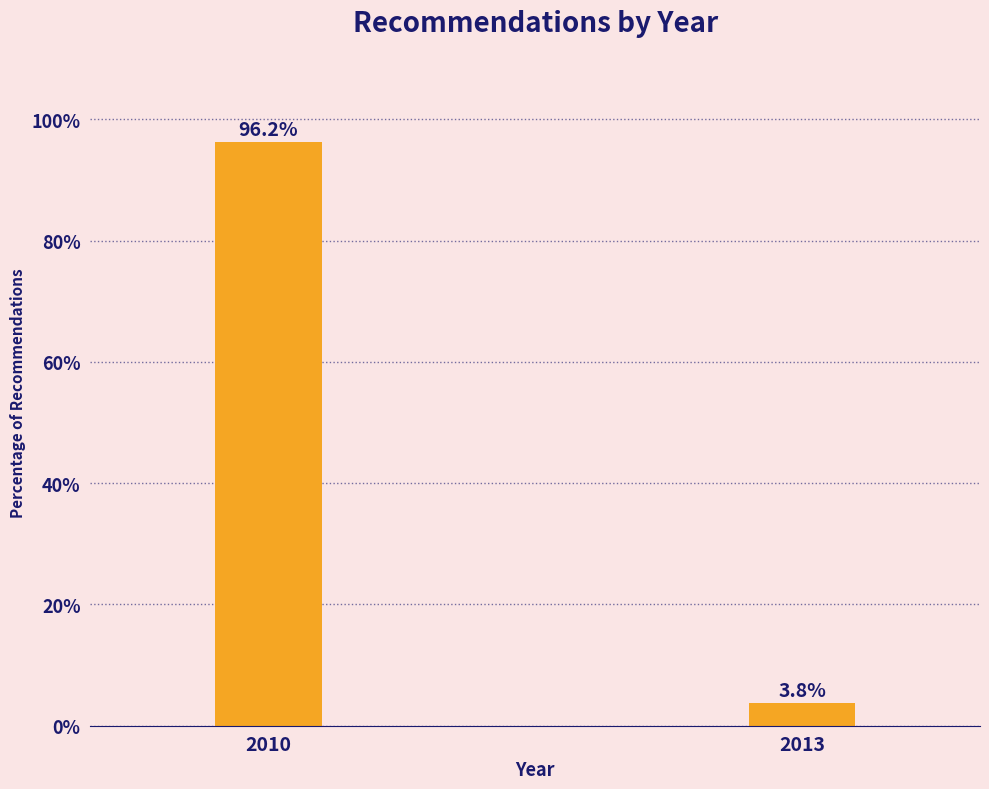

Reading right to left, what are all the values shown in this chart?

2013=3.8	2010=96.2